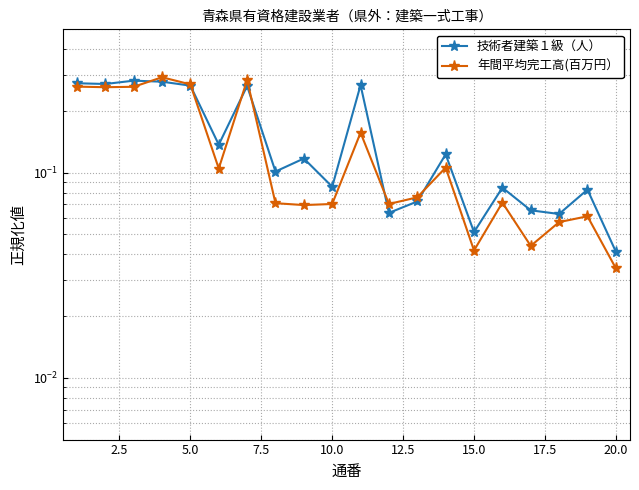

What is the total value across all series at 20.0?

0.1